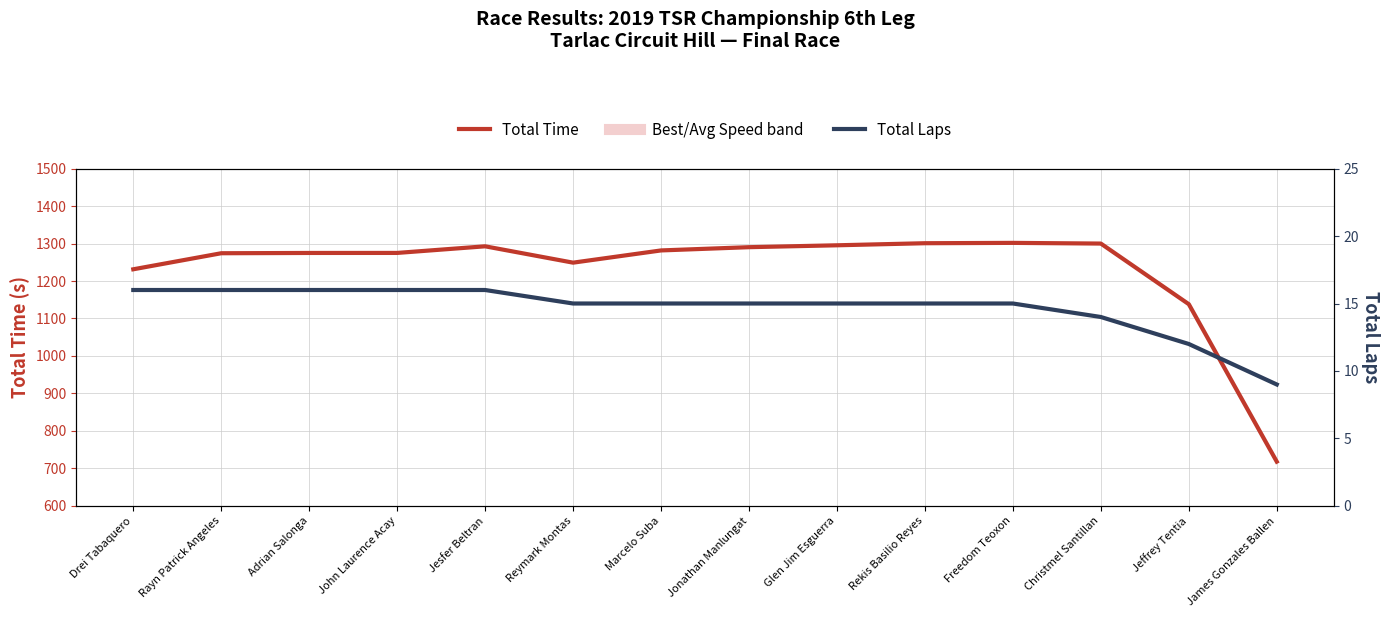

What is the maximum value shown in the chart?

1301.7